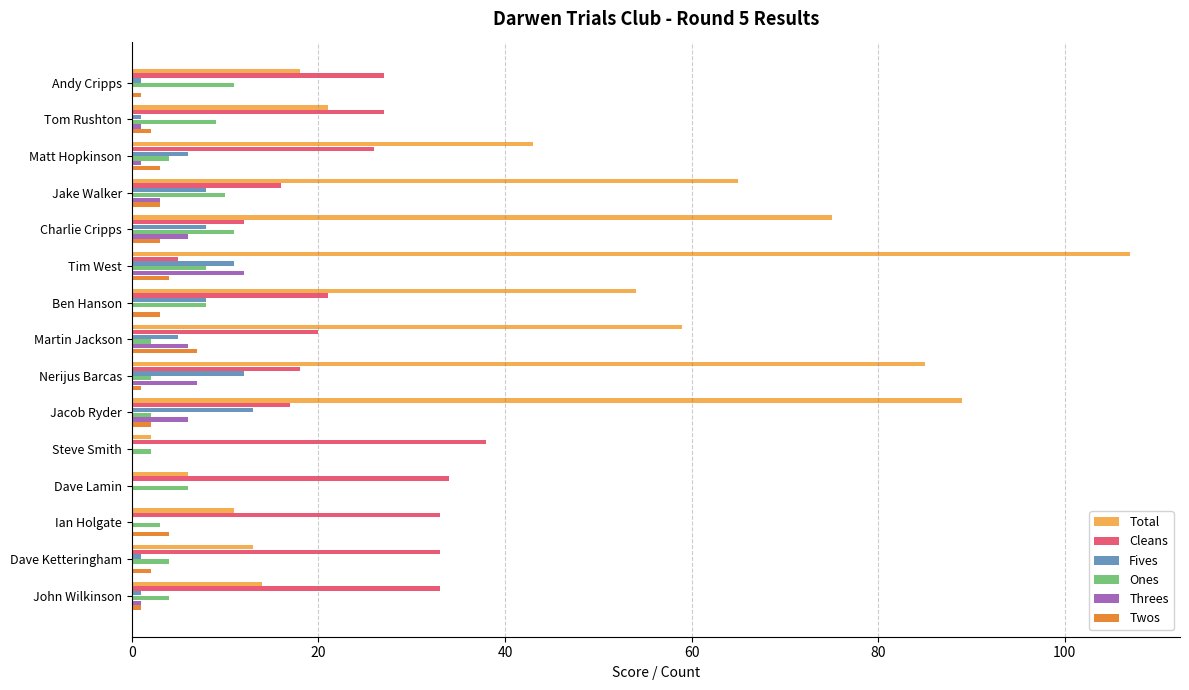

What is the maximum value shown in the chart?

107